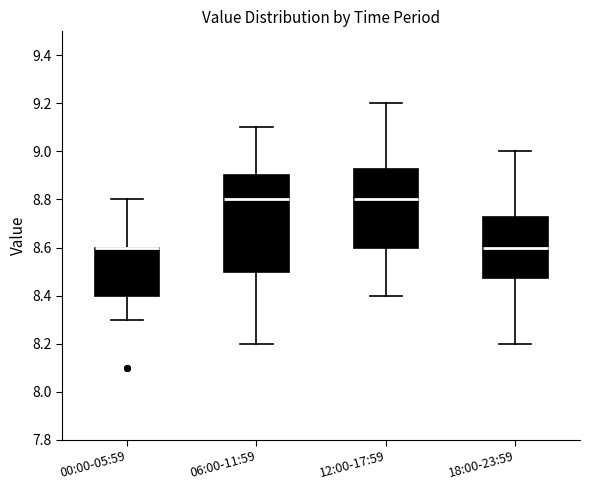

Where does the median line of the box for 12:00-17:59 sit on the y-axis? The values are not printed on the chart, so give them approximately, as read against the axis.

8.80